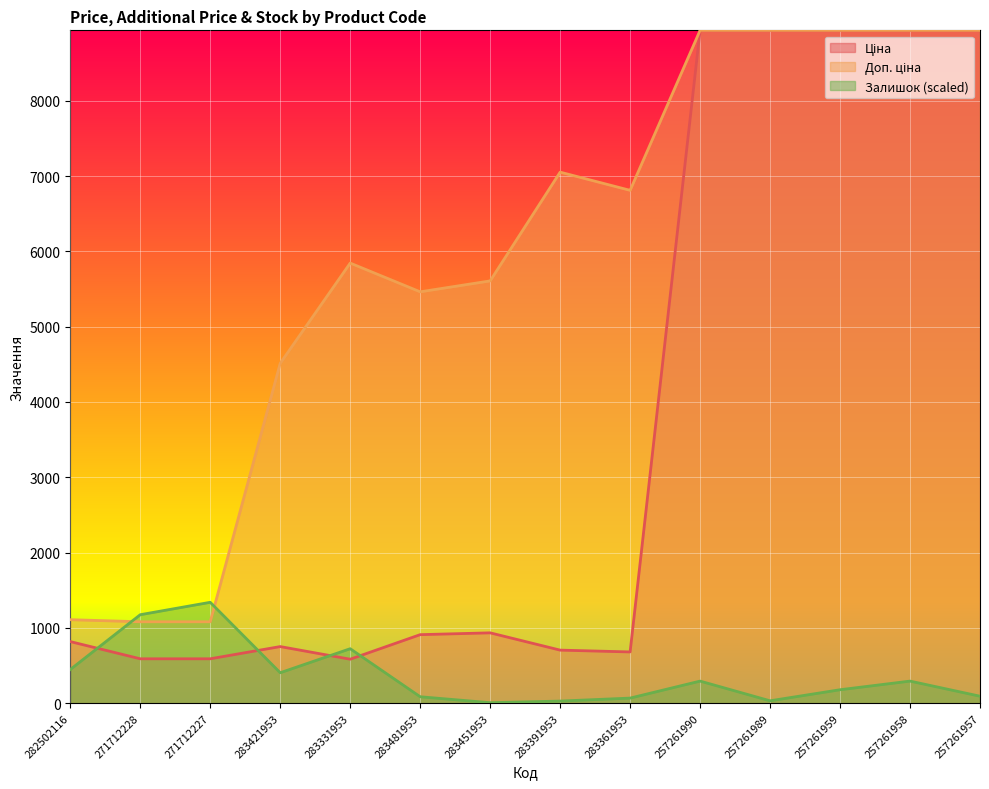

Where does the Доп. ціна series first go above 6809?

283391953